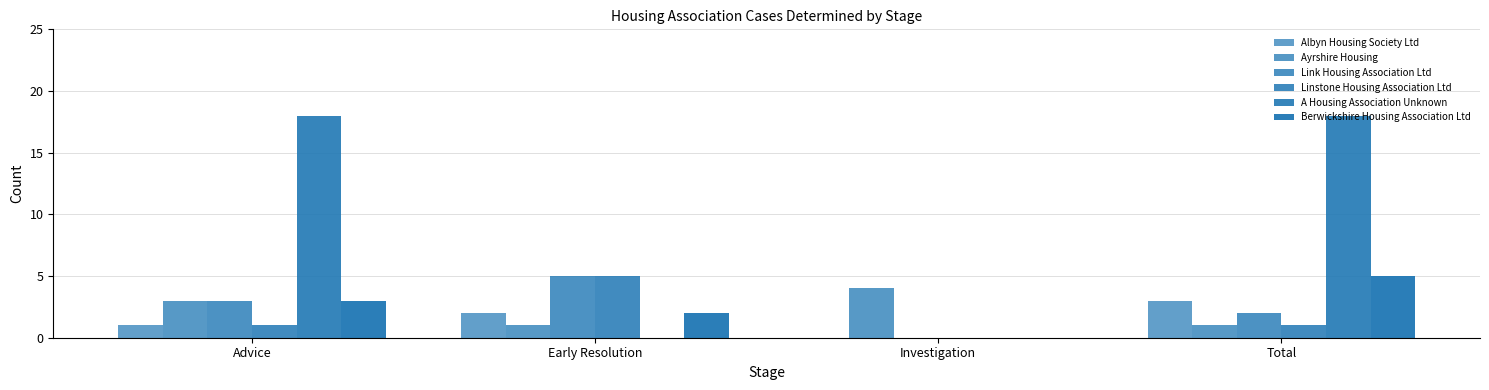

Does the chart contain stacked bars?

No